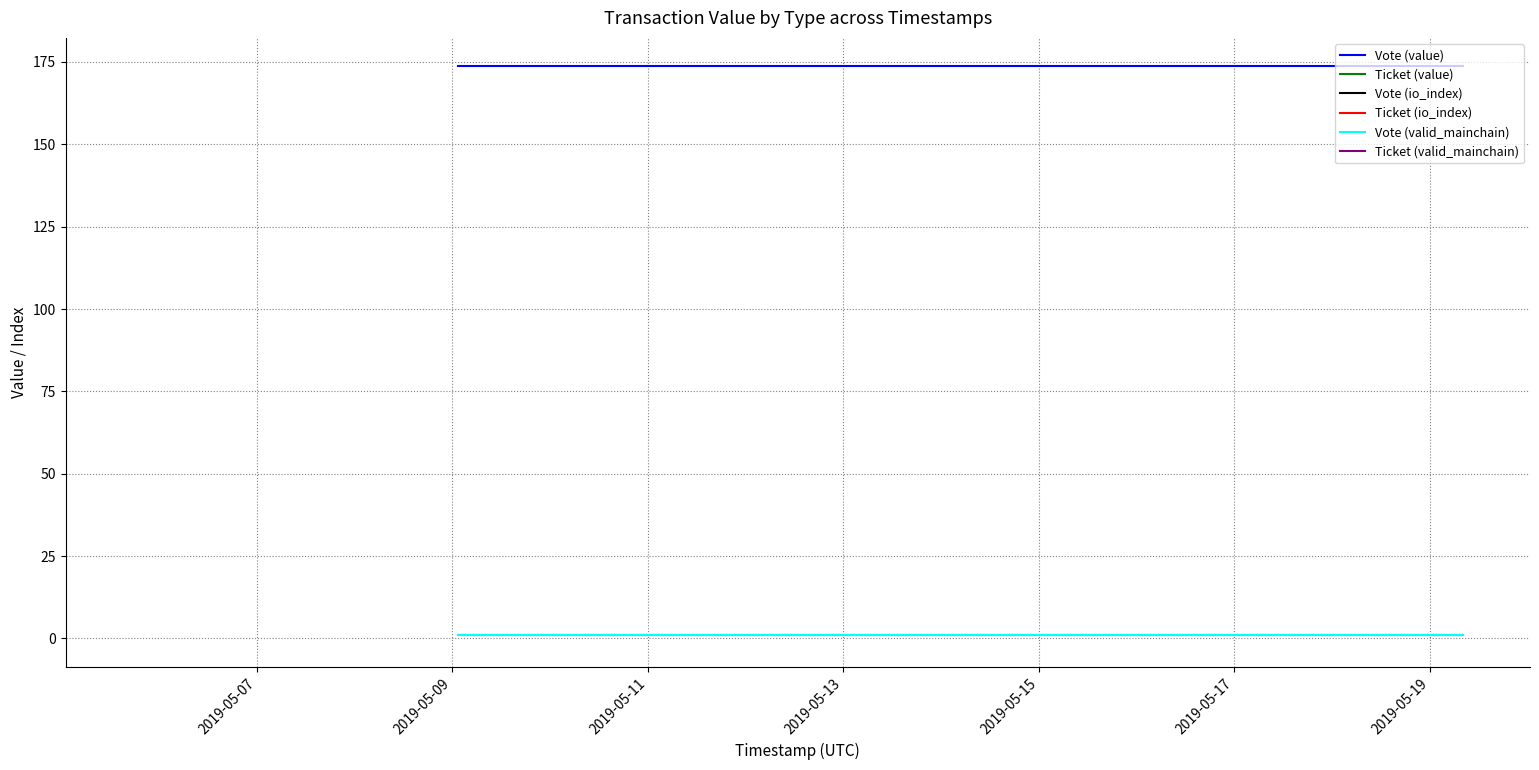

True or false: Ticket (io_index) and Vote (io_index) intersect in this chart.

False